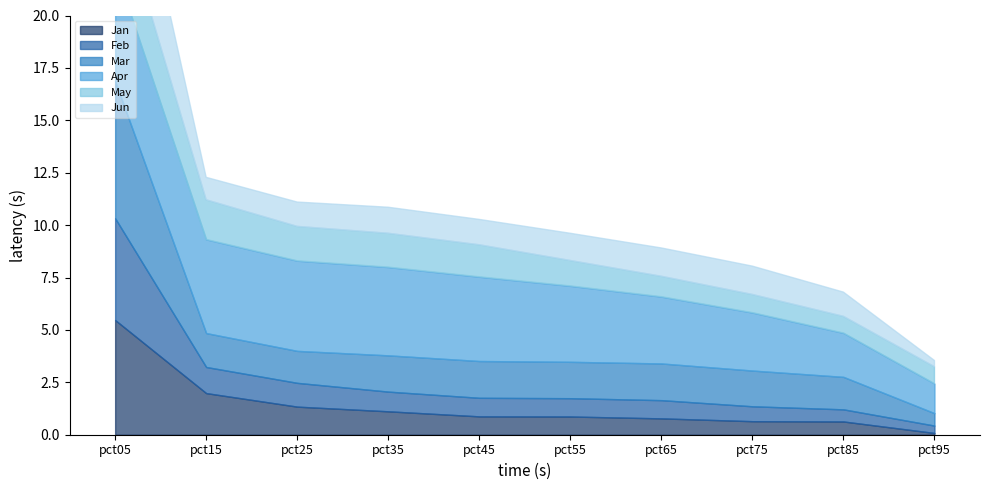

Reading left to right, transcribe all the data shown in this chart.

Jan: pct05=5.5	pct15=2.0	pct25=1.3	pct35=1.1	pct45=0.9	pct55=0.9	pct65=0.8	pct75=0.6	pct85=0.6	pct95=0.1
Feb: pct05=4.9	pct15=1.2	pct25=1.1	pct35=0.9	pct45=0.9	pct55=0.9	pct65=0.9	pct75=0.7	pct85=0.6	pct95=0.4
Mar: pct05=6.5	pct15=1.6	pct25=1.5	pct35=1.7	pct45=1.8	pct55=1.7	pct65=1.8	pct75=1.7	pct85=1.5	pct95=0.6
Apr: pct05=5.4	pct15=4.5	pct25=4.3	pct35=4.2	pct45=4.0	pct55=3.6	pct65=3.2	pct75=2.8	pct85=2.1	pct95=1.4
May: pct05=3.5	pct15=1.9	pct25=1.6	pct35=1.6	pct45=1.5	pct55=1.2	pct65=1.0	pct75=0.9	pct85=0.8	pct95=0.8
Jun: pct05=6.1	pct15=1.1	pct25=1.2	pct35=1.2	pct45=1.2	pct55=1.3	pct65=1.4	pct75=1.4	pct85=1.2	pct95=0.3